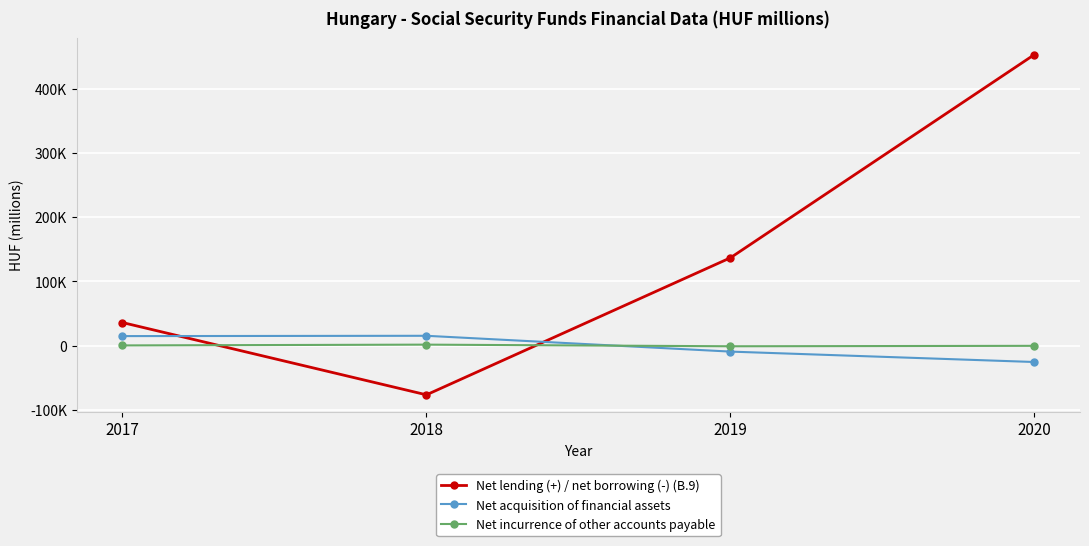

Reading left to right, transcribe all the data shown in this chart.

Net lending (+) / net borrowing (-) (B.9): 2017=35881.0	2018=-76612.4	2019=136626.0	2020=452891.0
Net acquisition of financial assets: 2017=14782.0	2018=15262.0	2019=-9331.0	2020=-25535.0
Net incurrence of other accounts payable: 2017=274.0	2018=1492.0	2019=-1042.0	2020=-367.0